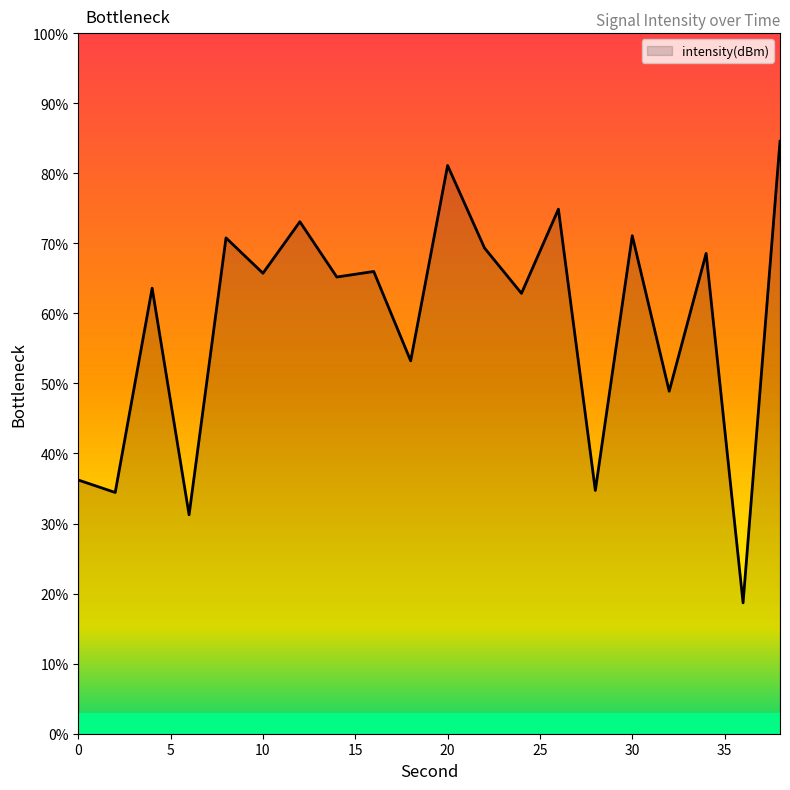

Count the number of data series in this chart.

1